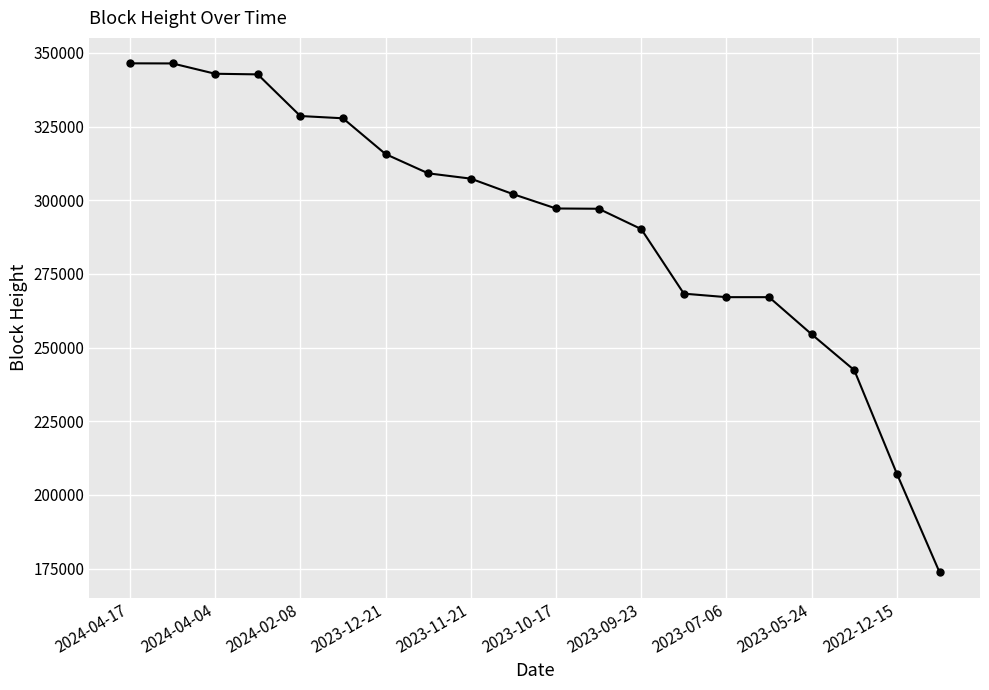

How many lines are shown in the chart?

1